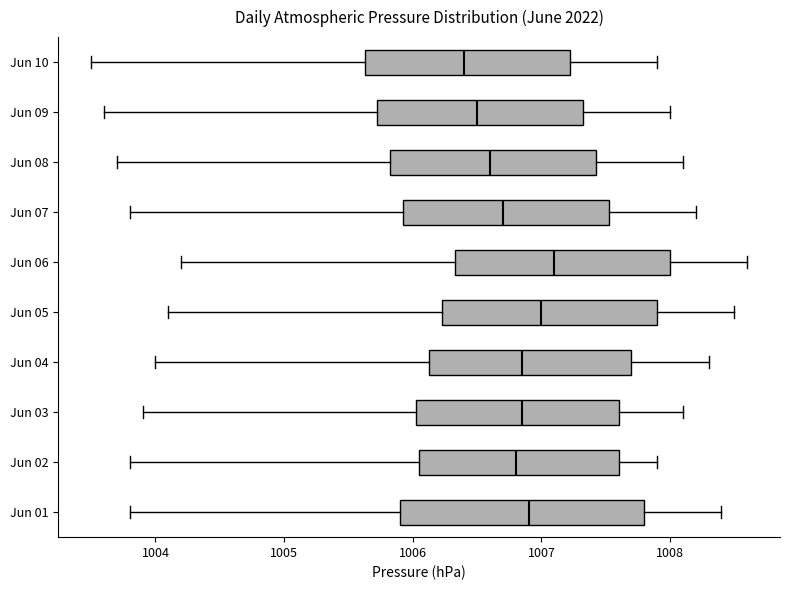

Comparing the boxes themselves (not the whiskers), which one is the widest?

Jun 01